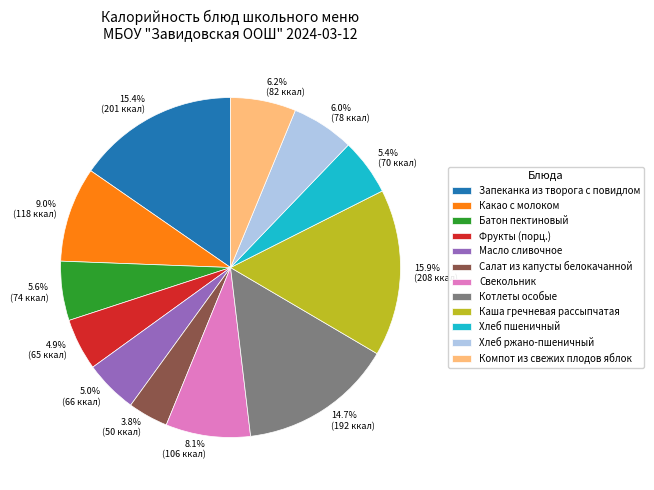

What percentage do Хлеб ржано-пшеничный and Фрукты (порц.) together represent?

10.9%